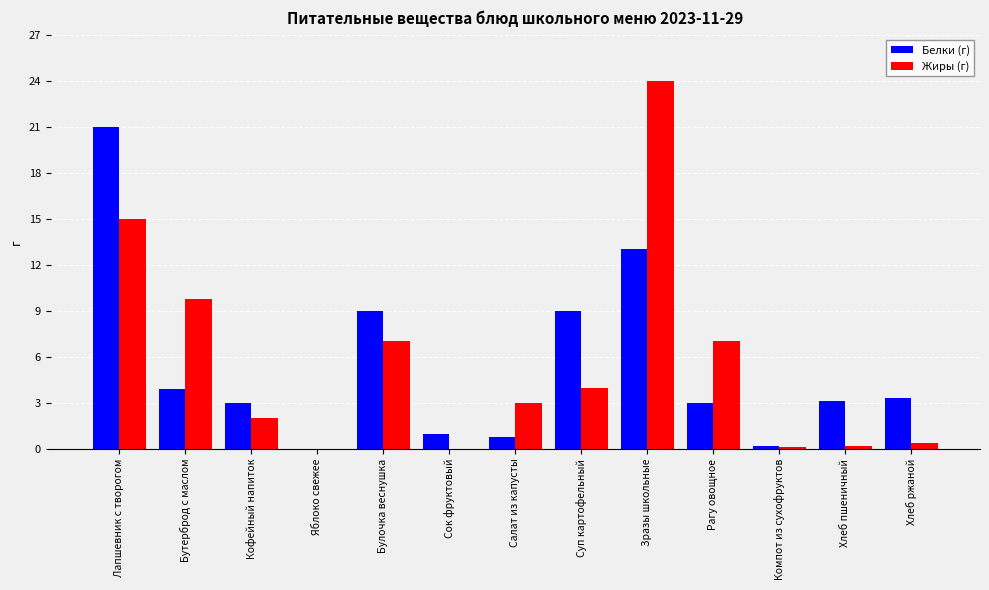

What is the spread (max minus min) of values at Компот из сухофруктов?

0.1